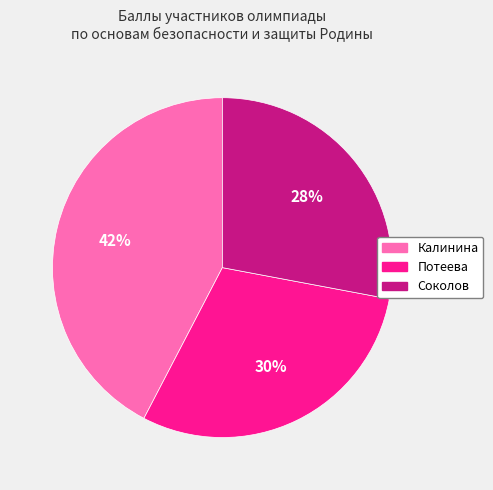

The Потеева slice represents 20% of the pie. True or false?

False